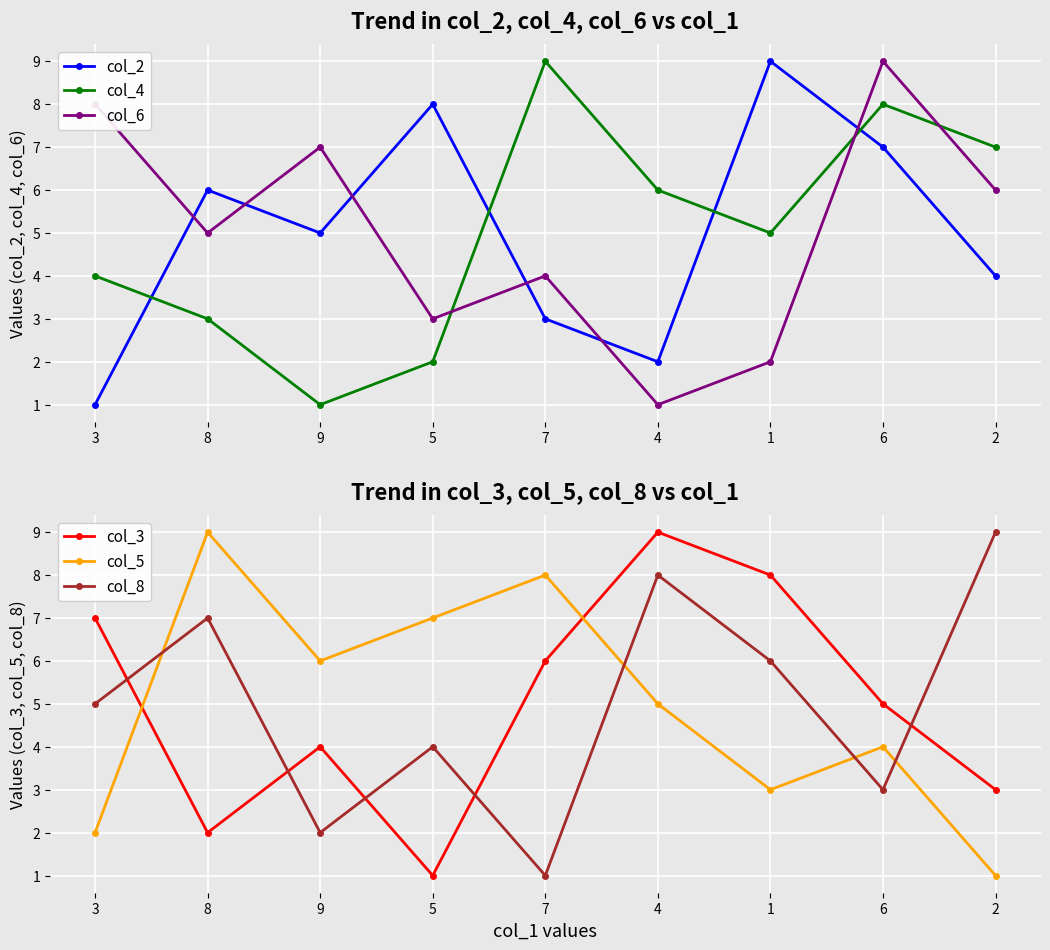

What are all the series names shown in the legend?

col_2, col_4, col_6, col_3, col_5, col_8